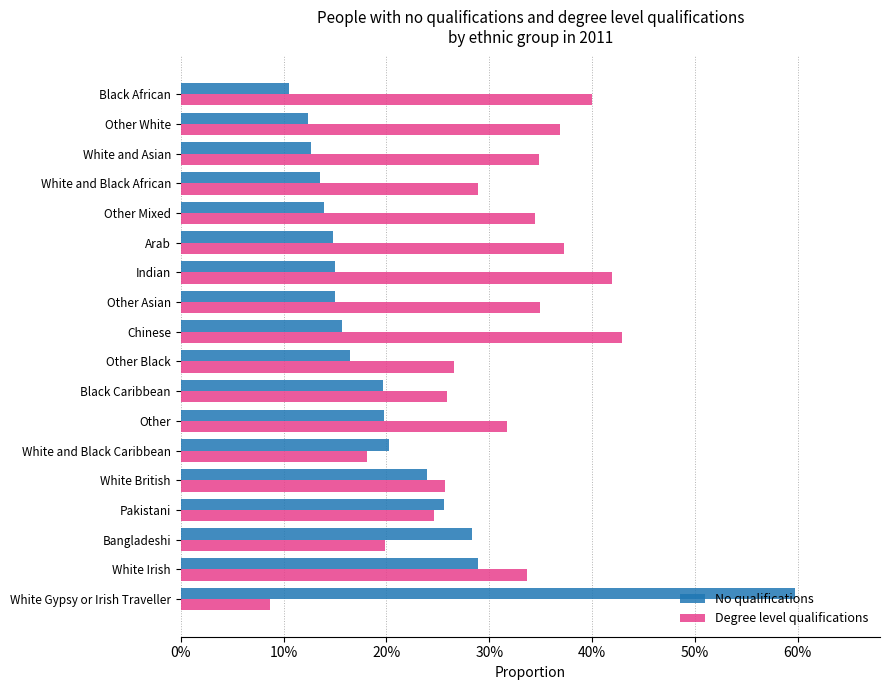

List the series in order of their peak value, lowest first.

Degree level qualifications, No qualifications